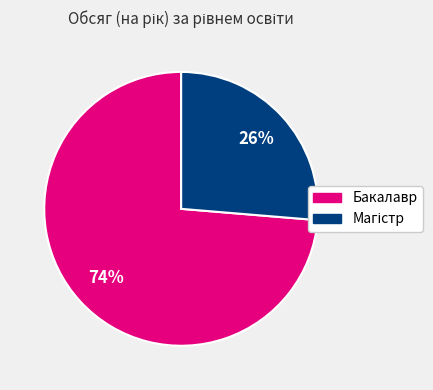

True or false: Бакалавр accounts for 74% of the total.

True